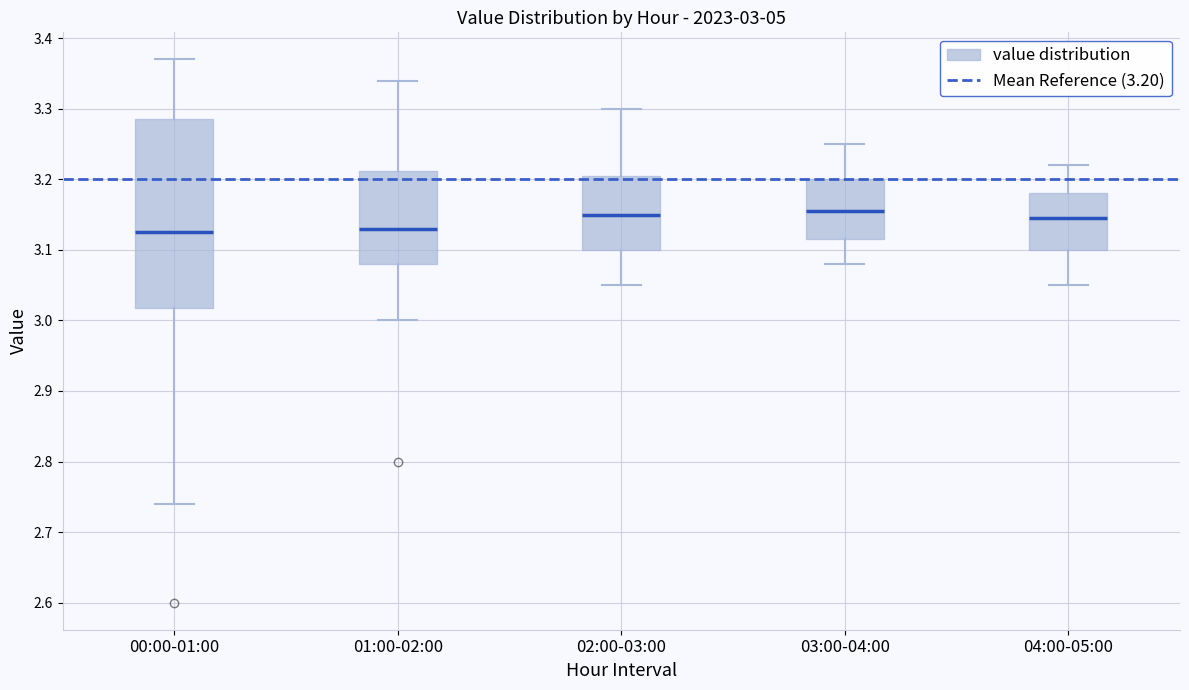

Which box is the tallest, from its lower edge to its upper edge?

00:00-01:00